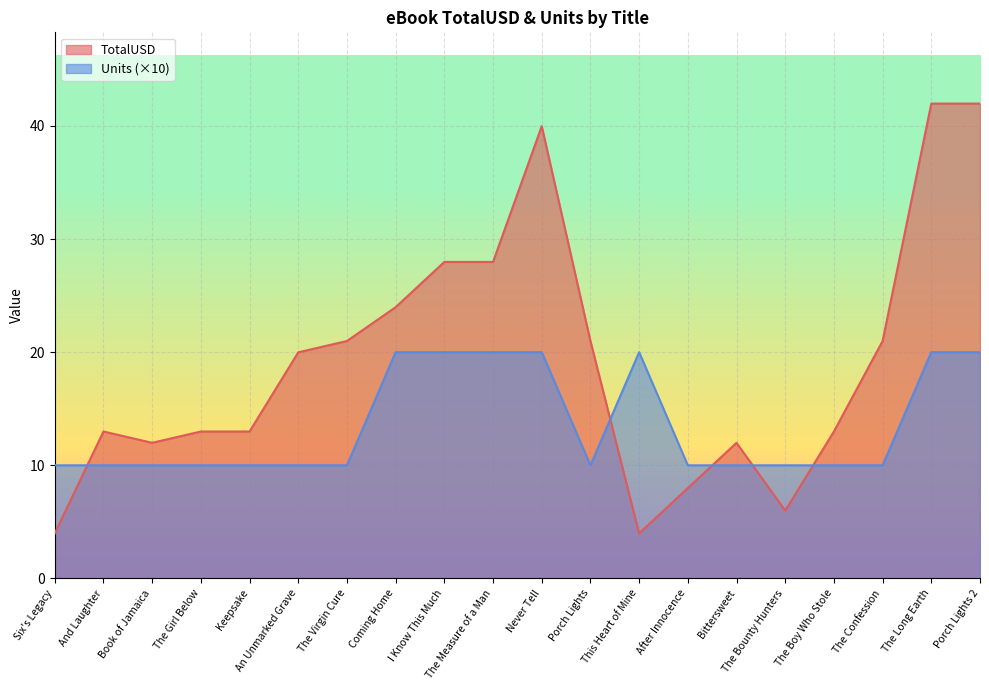

Between The Girl Below and Never Tell, which series saw the biggest shift?

TotalUSD